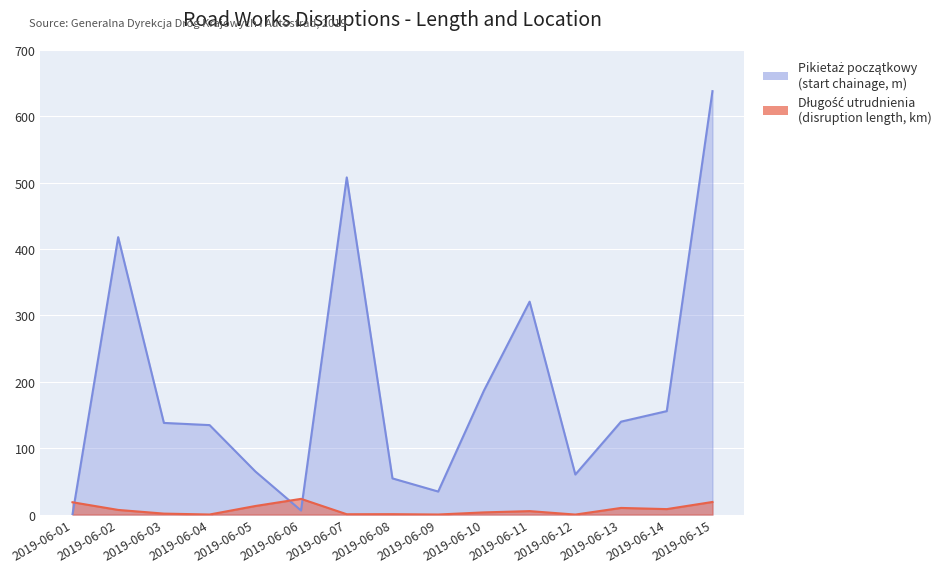

What is the value of the Pikietaż początkowy point at the 10th from the left?

186.7